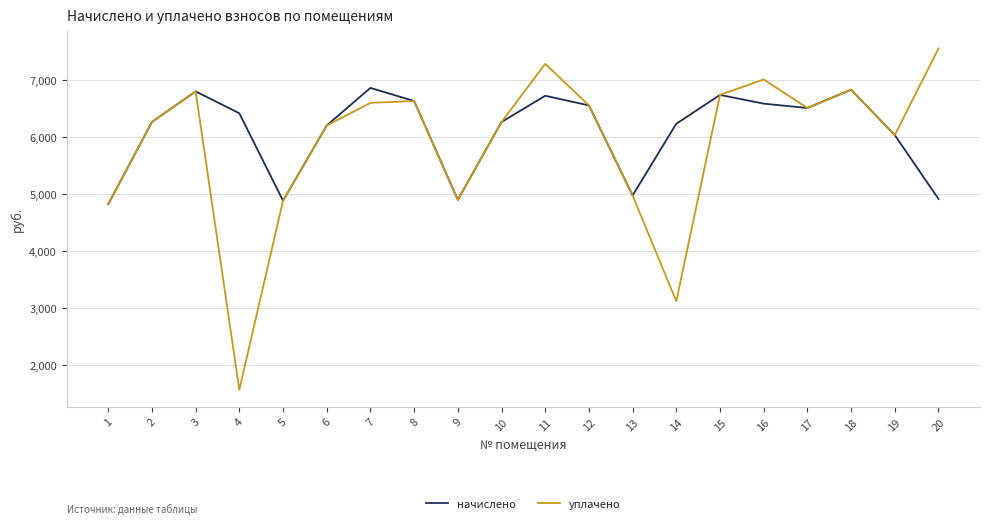

At which category is the sum across all series the highest?

11